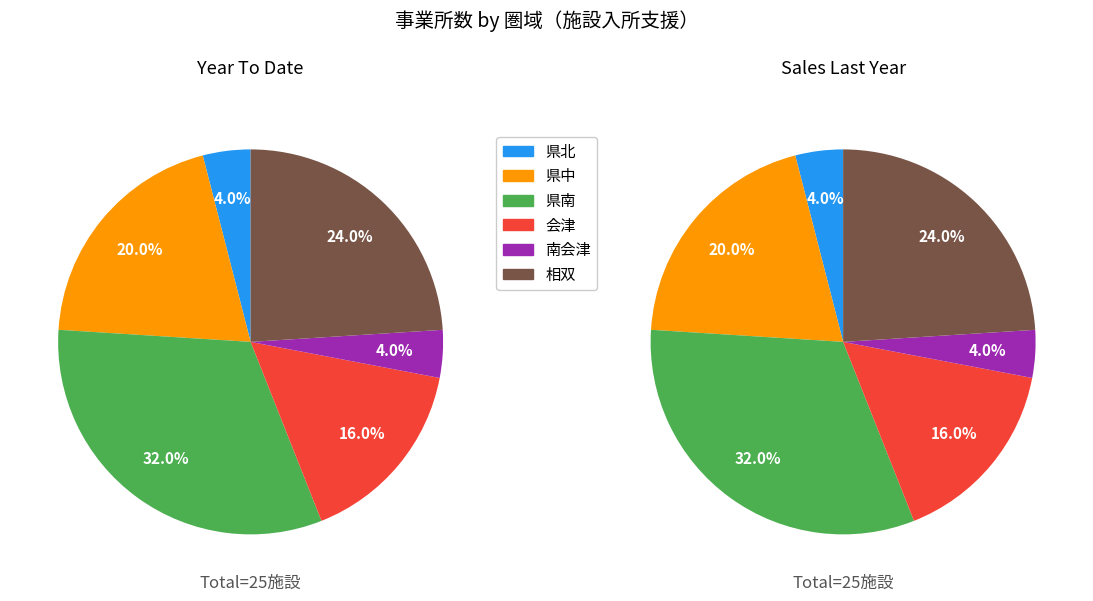

Is it true that 県南 is 32% of the pie?

True